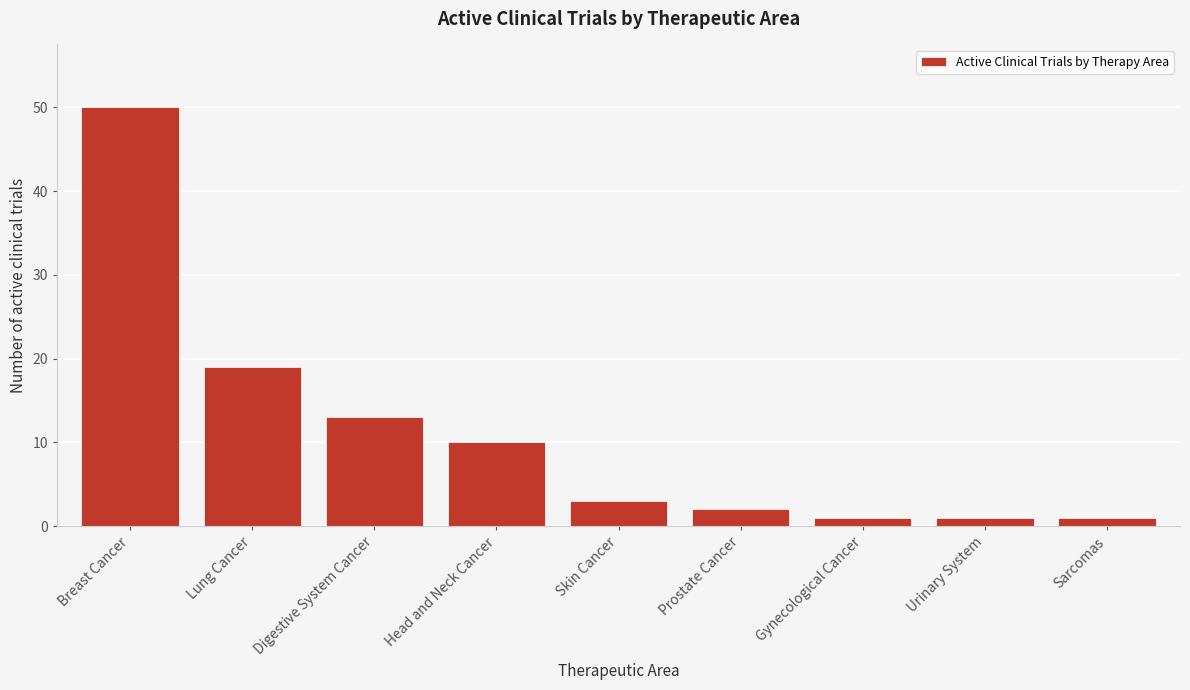

Reading left to right, list all the values displayed in this chart.

Breast Cancer=50	Lung Cancer=19	Digestive System Cancer=13	Head and Neck Cancer=10	Skin Cancer=3	Prostate Cancer=2	Gynecological Cancer=1	Urinary System=1	Sarcomas=1